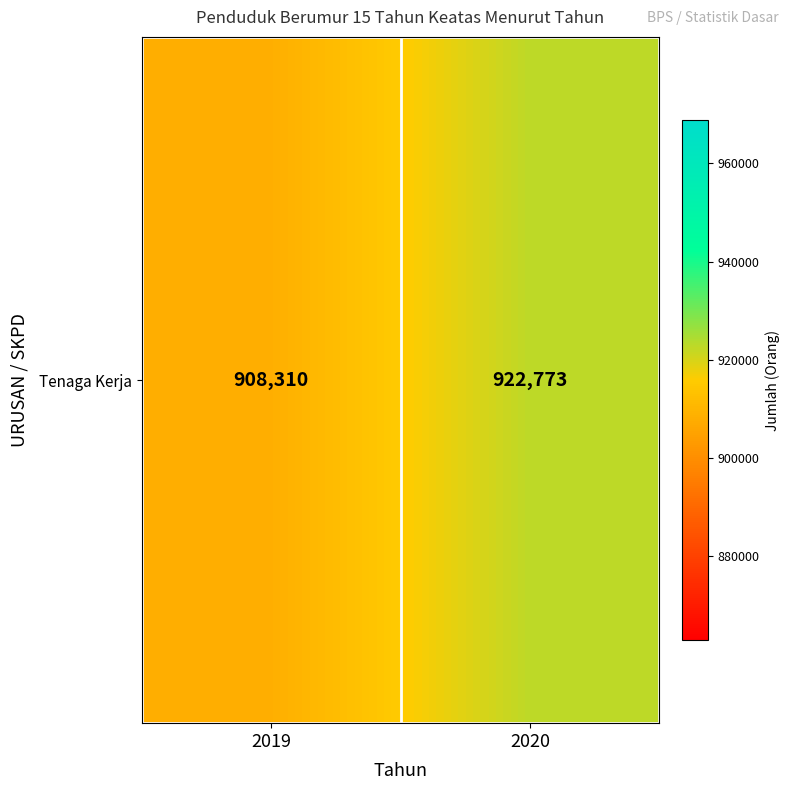

Rank the categories by value from lowest to highest.

2019, 2020